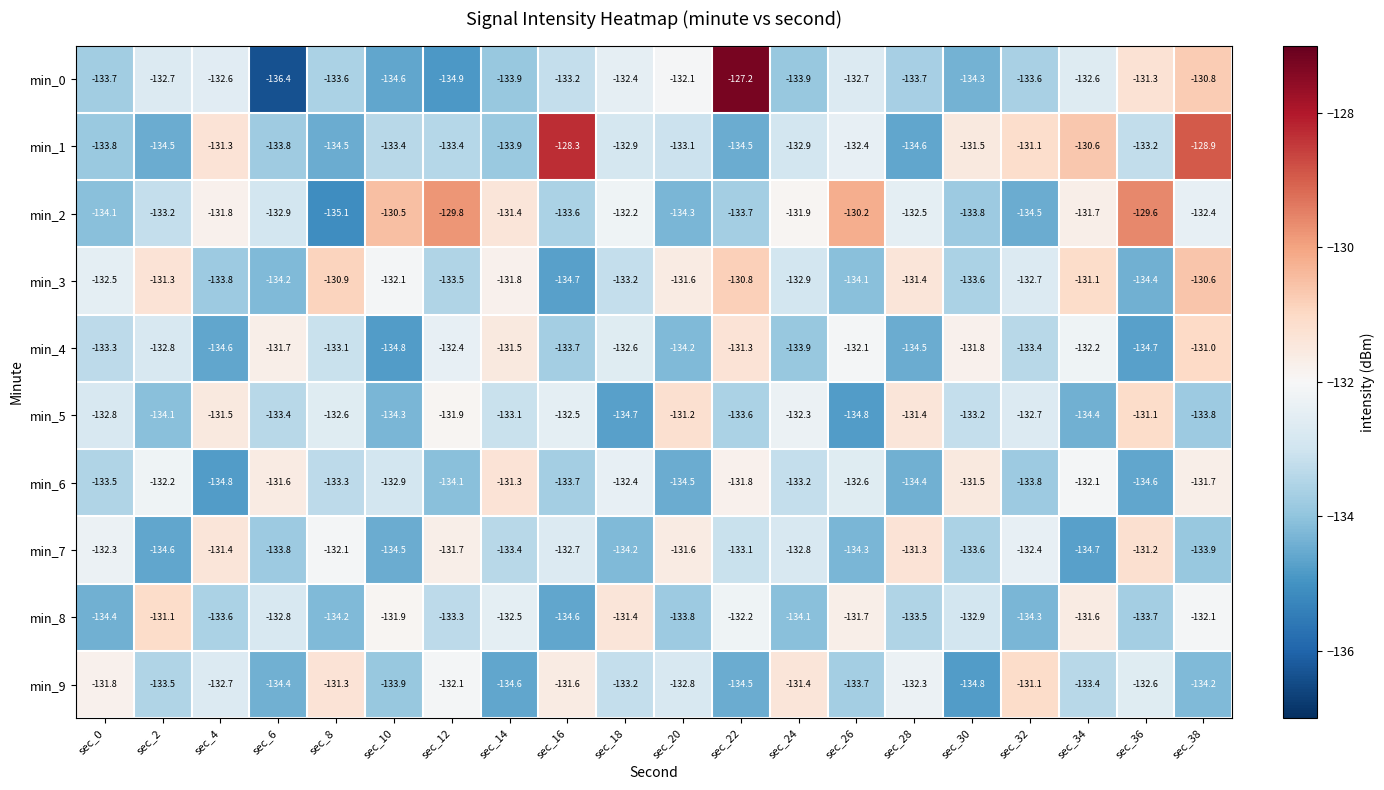

At which category does the chart reach its peak across all series?

sec_22